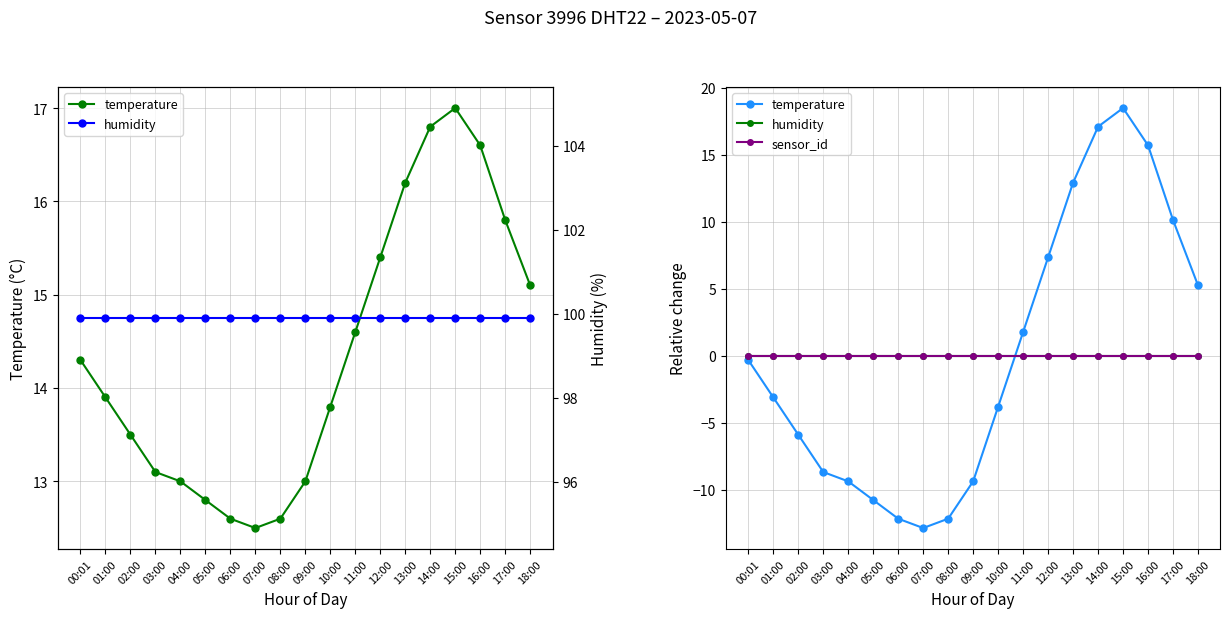

What is the greatest value displayed?

18.5